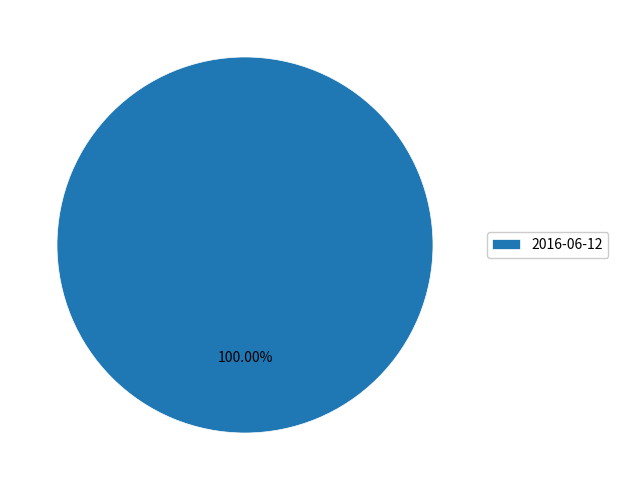

Rank the categories by value from lowest to highest.

2016-06-12